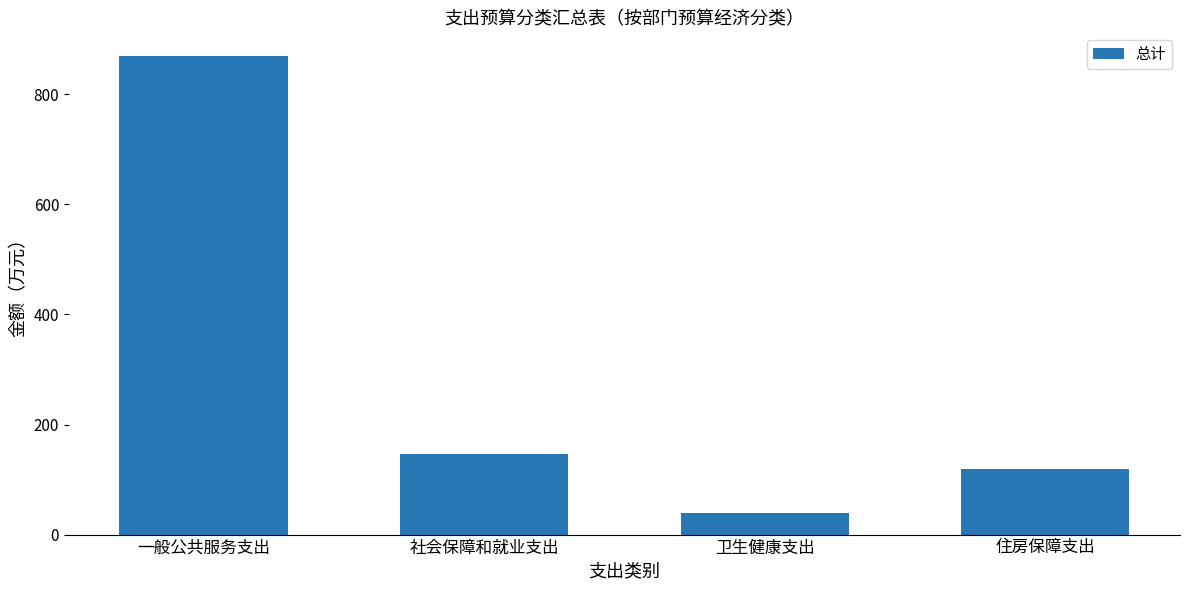

The value at 住房保障支出 is 171.1. True or false?

False